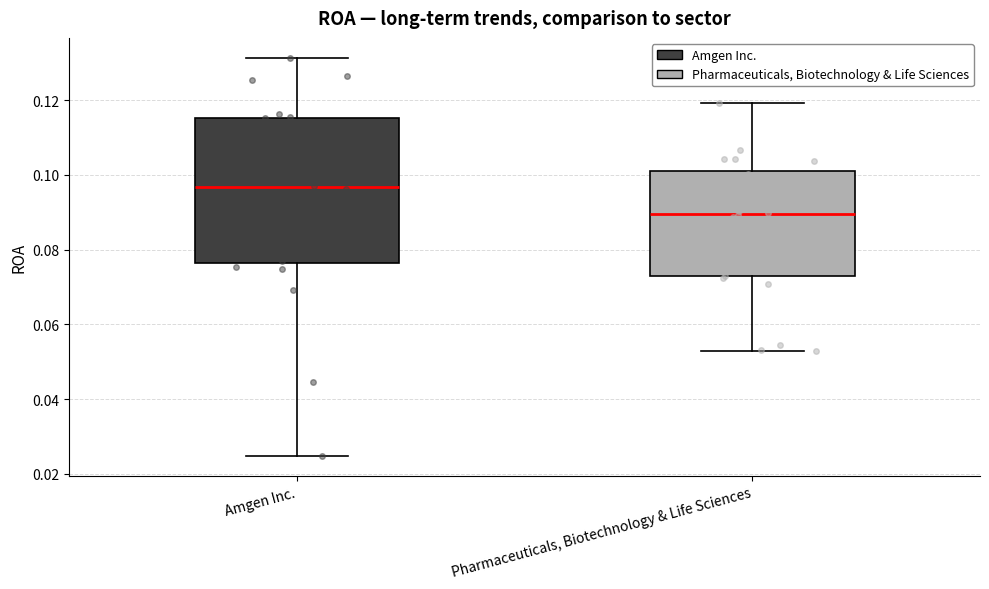

Which box is the tallest, from its lower edge to its upper edge?

Amgen Inc.